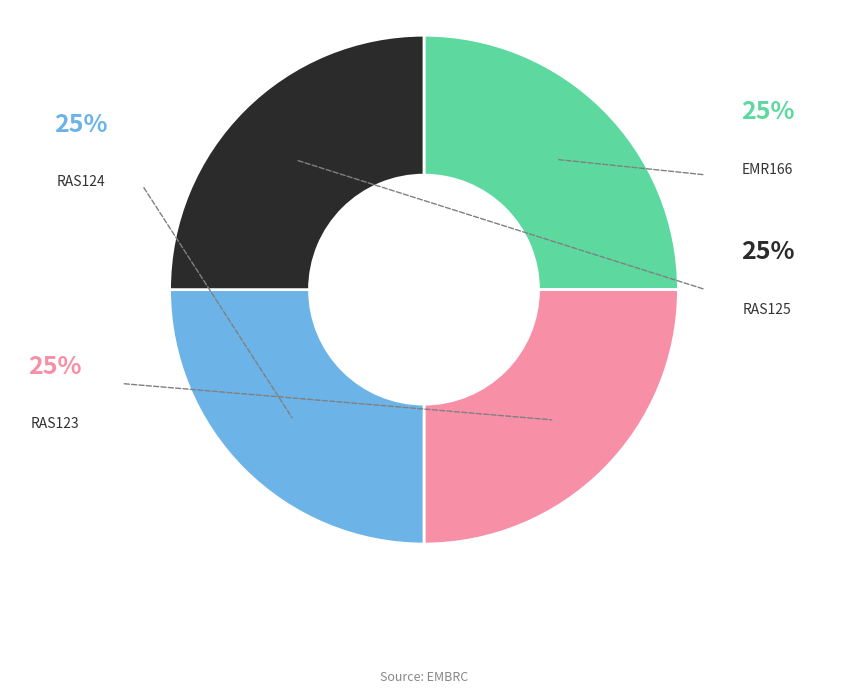

The RAS125 slice represents 11% of the pie. True or false?

False